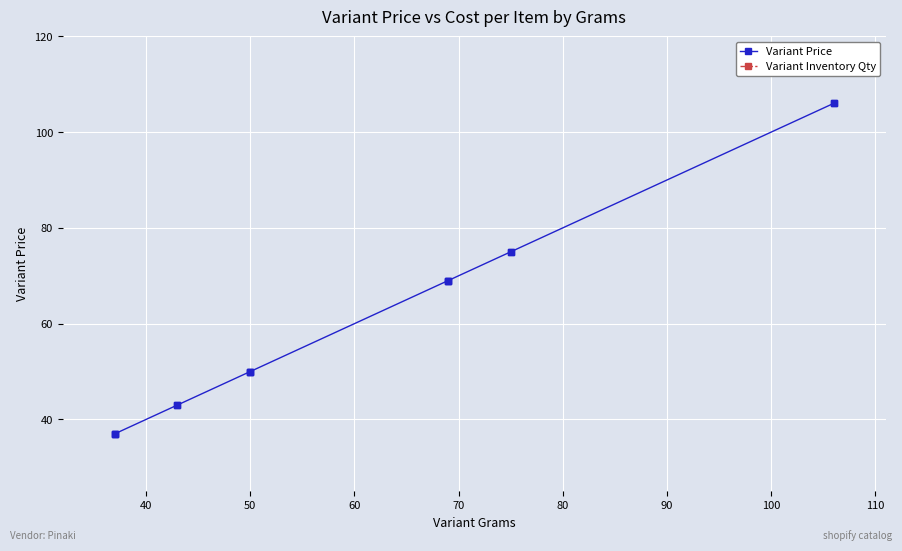

What is the difference between the maximum and minimum values in the Variant Price series?

69